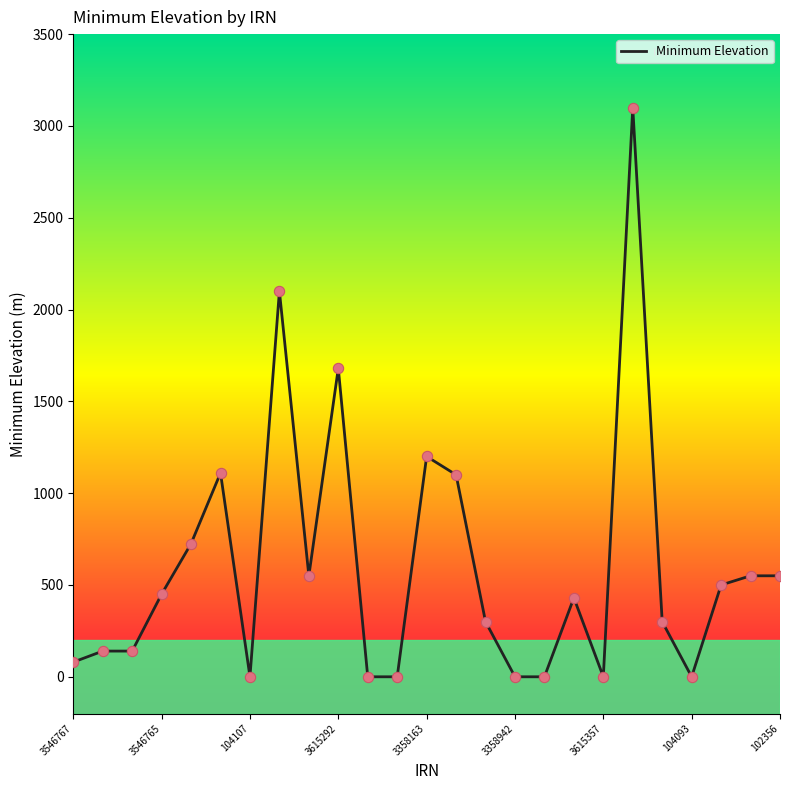

What is the maximum value shown in the chart?

3100